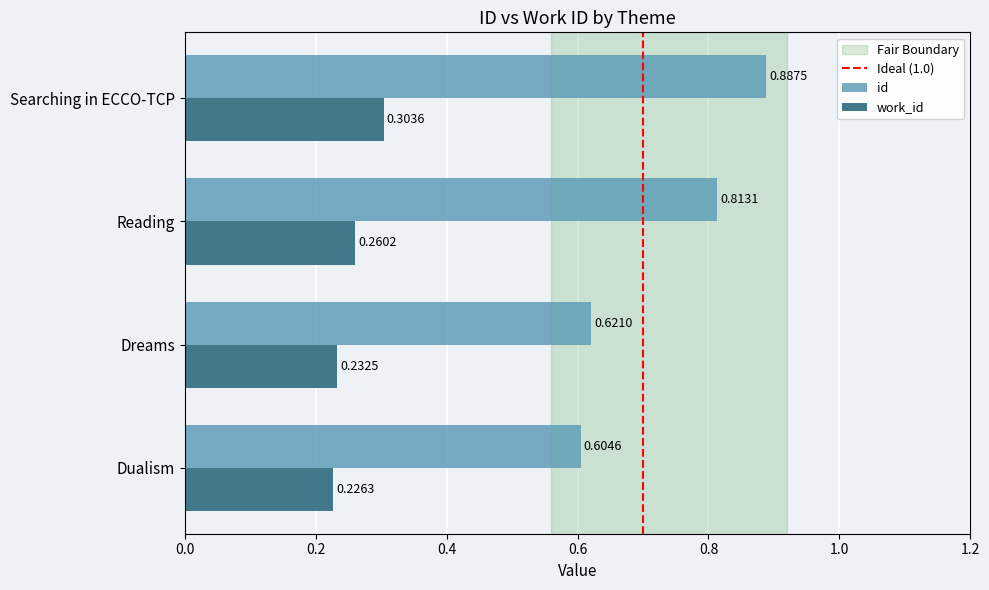

What is the average value of the id series?

0.7